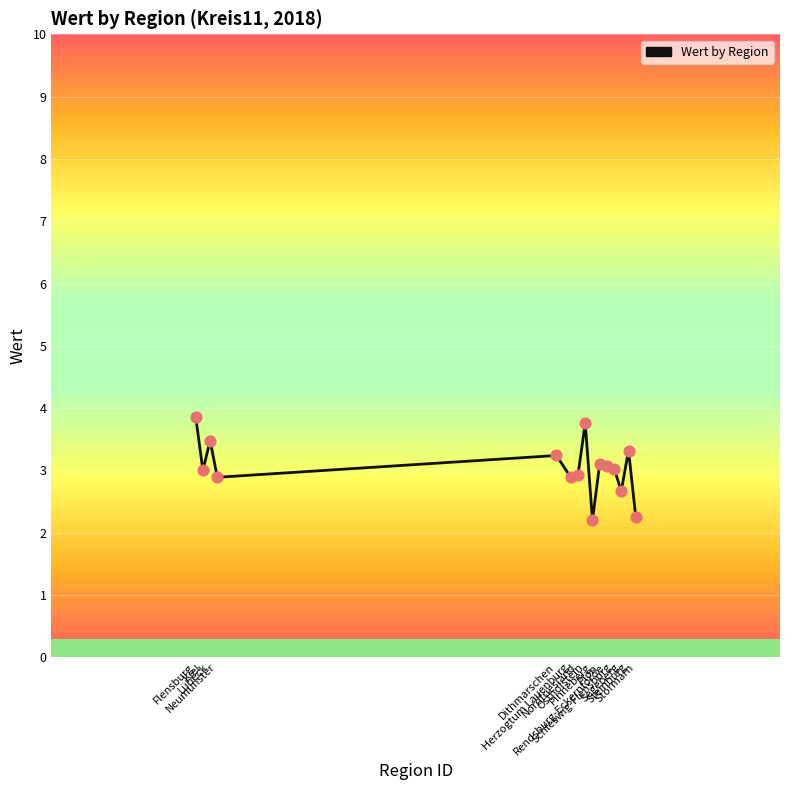

Approximately how many times larger is the value at Herzogtum Lauenburg compared to Dithmarschen?

0.9